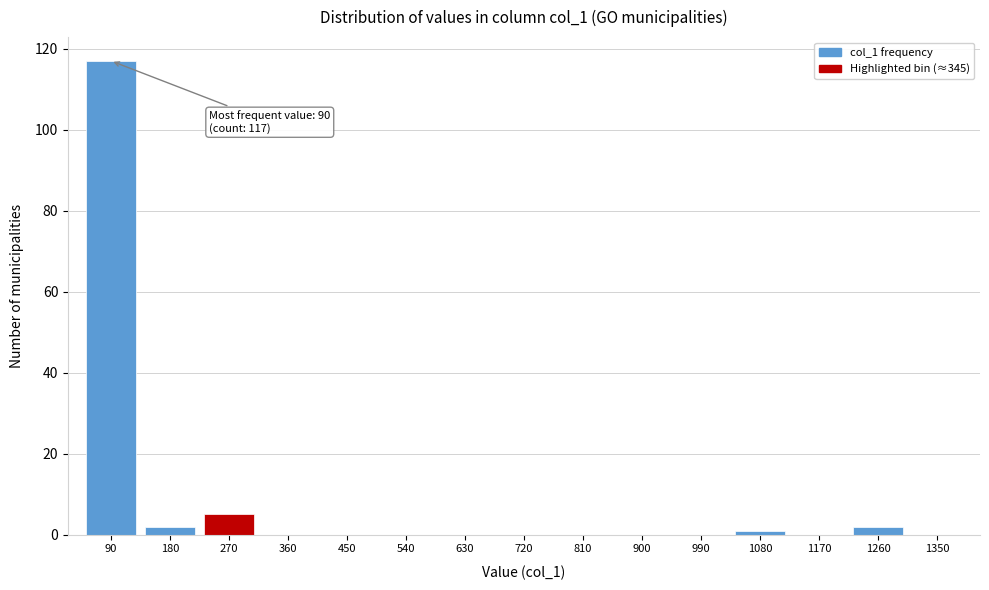

Reading left to right, transcribe all the data shown in this chart.

90=117	180=2	270=5	360=0	450=0	540=0	630=0	720=0	810=0	900=0	990=0	1080=1	1170=0	1260=2	1350=0